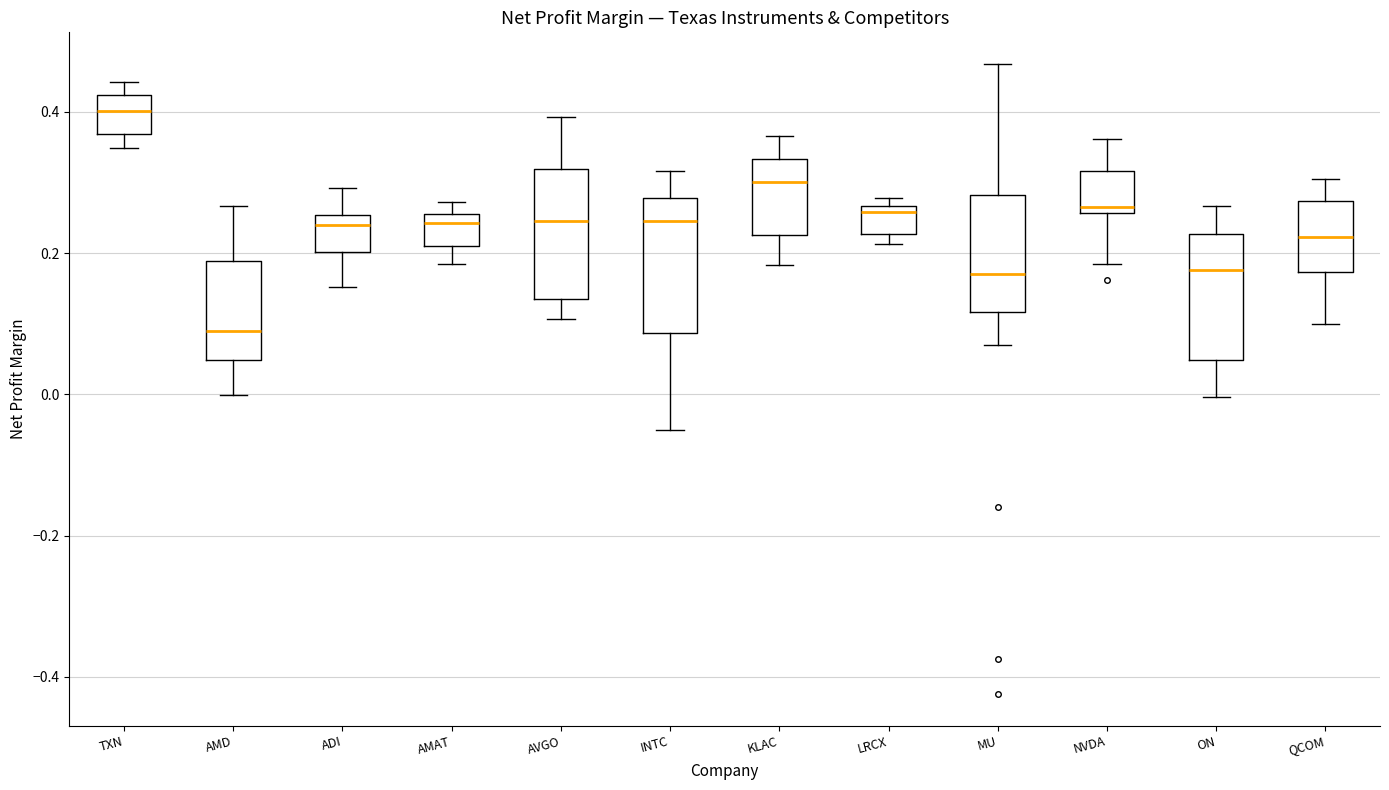

Reading left to right, transcribe this box plot: for each box, give where its median line is, the range the box spans, and where its two whiskers end, as read against the y-axis. The values are not printed on the chart, so give them approximately, as read against the axis.

TXN: median 0.40, box 0.36 to 0.42, whiskers 0.34 to 0.44
AMD: median 0.08, box 0.04 to 0.18, whiskers 0.00 to 0.26
ADI: median 0.24, box 0.20 to 0.26, whiskers 0.16 to 0.30
AMAT: median 0.24, box 0.22 to 0.26, whiskers 0.18 to 0.28
AVGO: median 0.24, box 0.14 to 0.32, whiskers 0.10 to 0.40
INTC: median 0.24, box 0.08 to 0.28, whiskers -0.06 to 0.32
KLAC: median 0.30, box 0.22 to 0.34, whiskers 0.18 to 0.36
LRCX: median 0.26 (just below the box's upper edge), box 0.22 to 0.26, whiskers 0.22 (just below the box's lower edge) to 0.28
MU: median 0.18, box 0.12 to 0.28, whiskers 0.06 to 0.46
NVDA: median 0.26 (just above the box's lower edge), box 0.26 to 0.32, whiskers 0.18 to 0.36
ON: median 0.18, box 0.04 to 0.22, whiskers 0.00 to 0.26
QCOM: median 0.22, box 0.18 to 0.28, whiskers 0.10 to 0.30